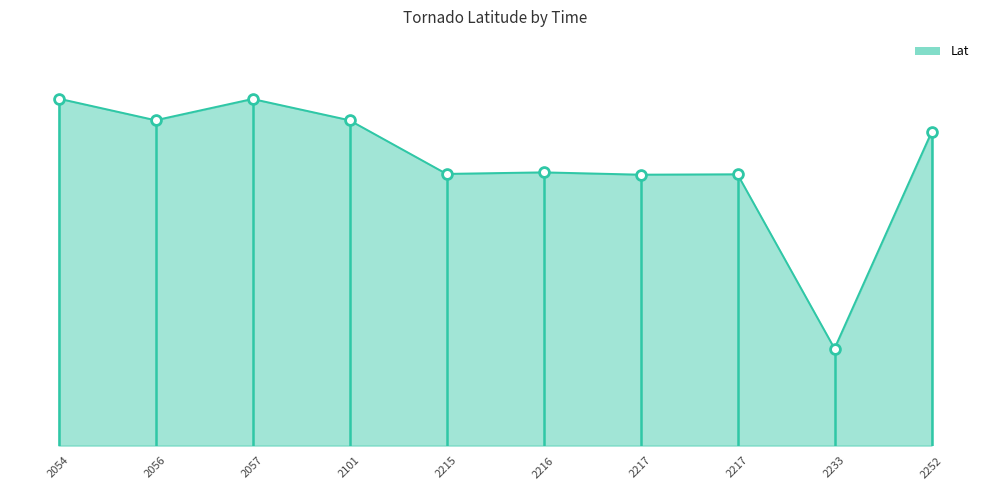

What is the change in value from 2217 to 2233?

-13.5